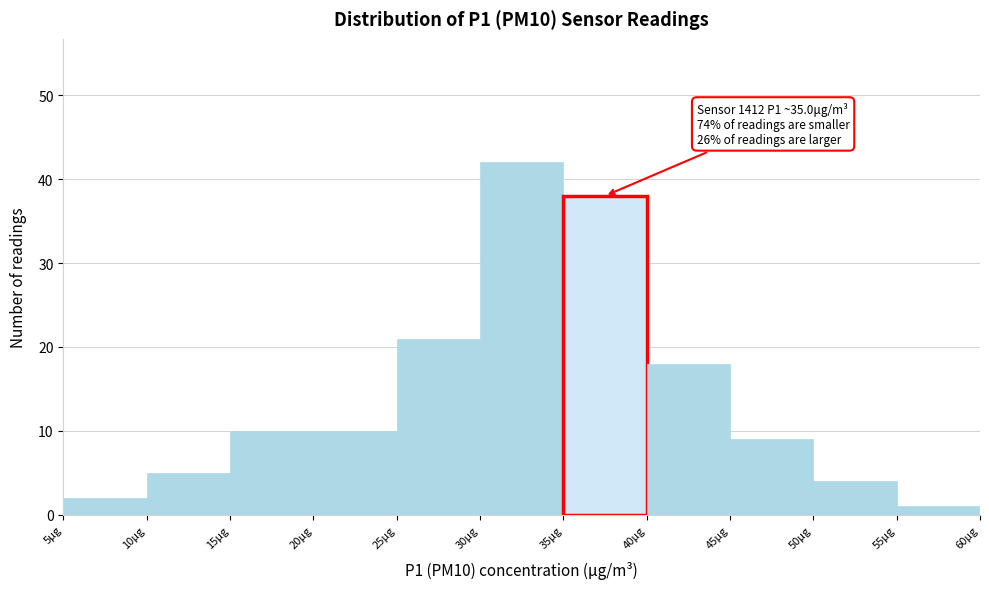

Over which range of the x-axis is the bar tallest?

30 to 35